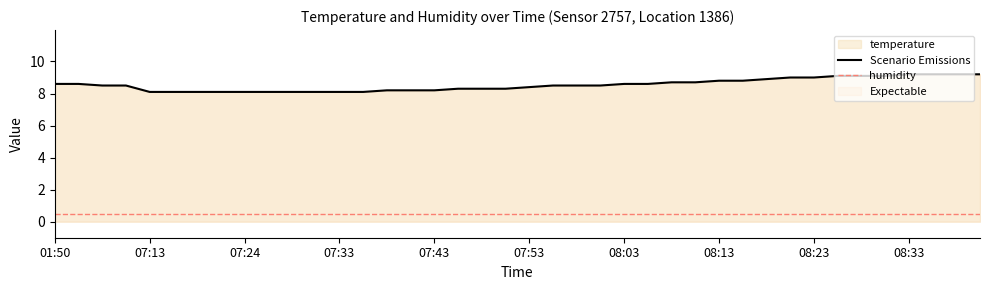

What is the lowest value of the humidity series?

0.5